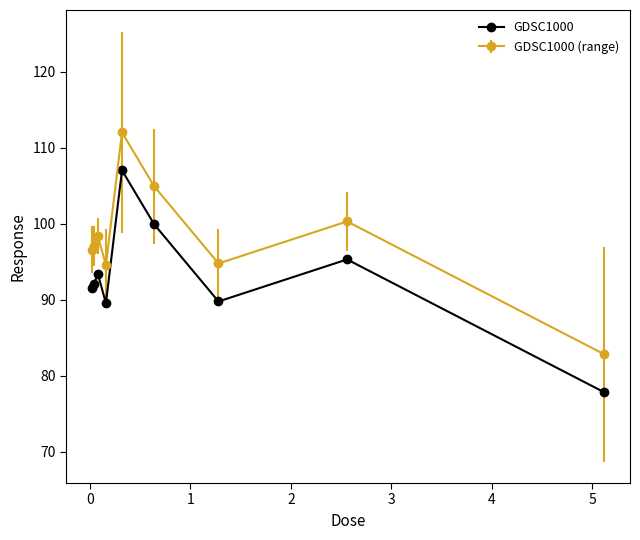

What is the difference between the maximum and second lowest values in the GDSC1000 series?

17.5